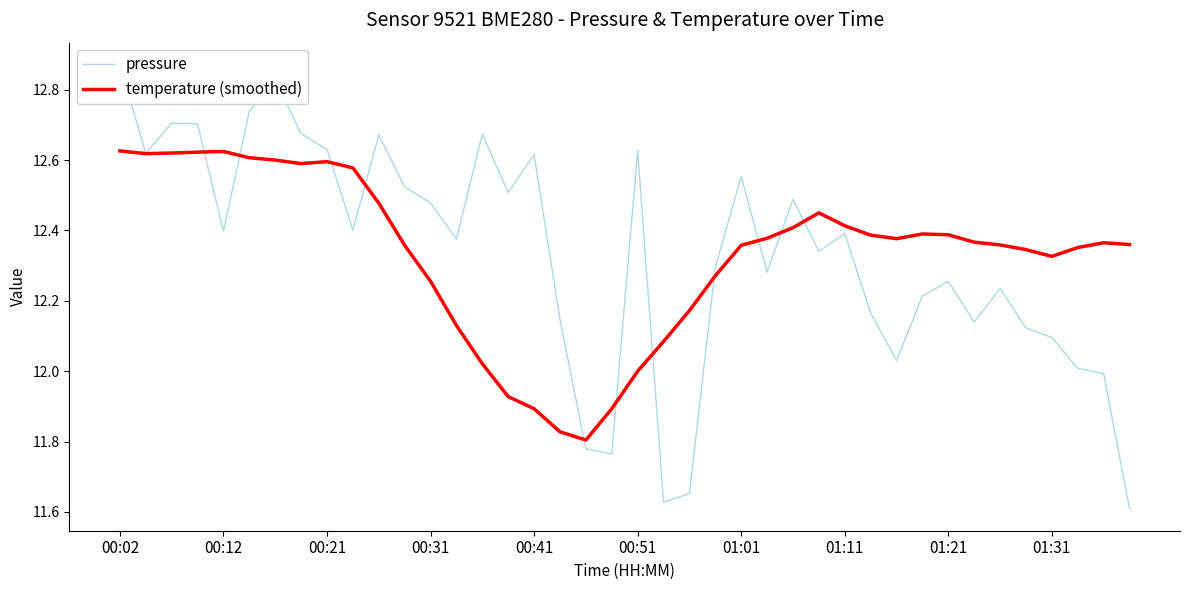

True or false: temperature (smoothed) has a value of 12.4 at 01:21.

True